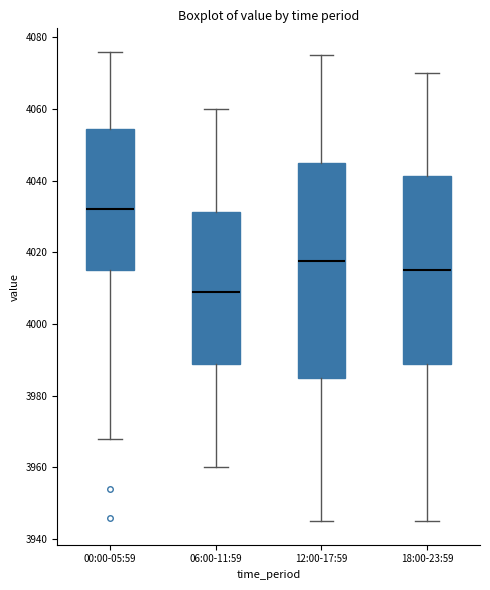

Which box's median line is the highest?

00:00-05:59